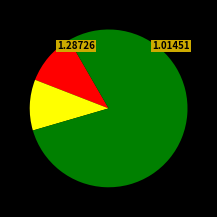

Is there a majority slice in this chart?

Yes